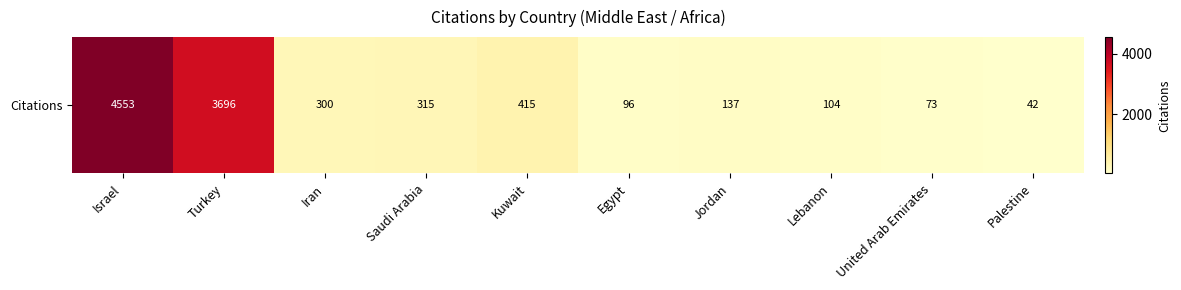

How many data points are less than 300?

5